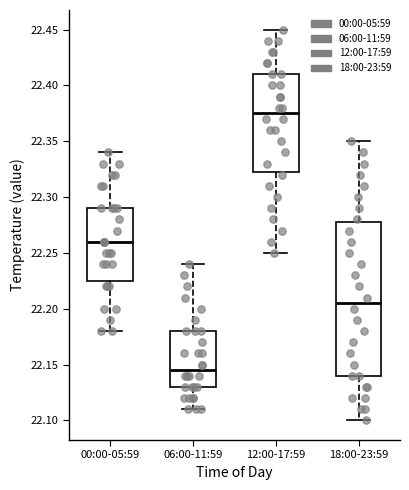

Reading left to right, read every box against the y-axis: the position of its median line, the range the box covers, and the ends of its whiskers. The values are not printed on the chart, so give them approximately, as read against the axis.

00:00-05:59: median 22.260, box 22.225 to 22.290, whiskers 22.180 to 22.340
06:00-11:59: median 22.145, box 22.130 to 22.180, whiskers 22.110 to 22.240
12:00-17:59: median 22.375, box 22.325 to 22.410, whiskers 22.250 to 22.450
18:00-23:59: median 22.205, box 22.140 to 22.280, whiskers 22.100 to 22.350